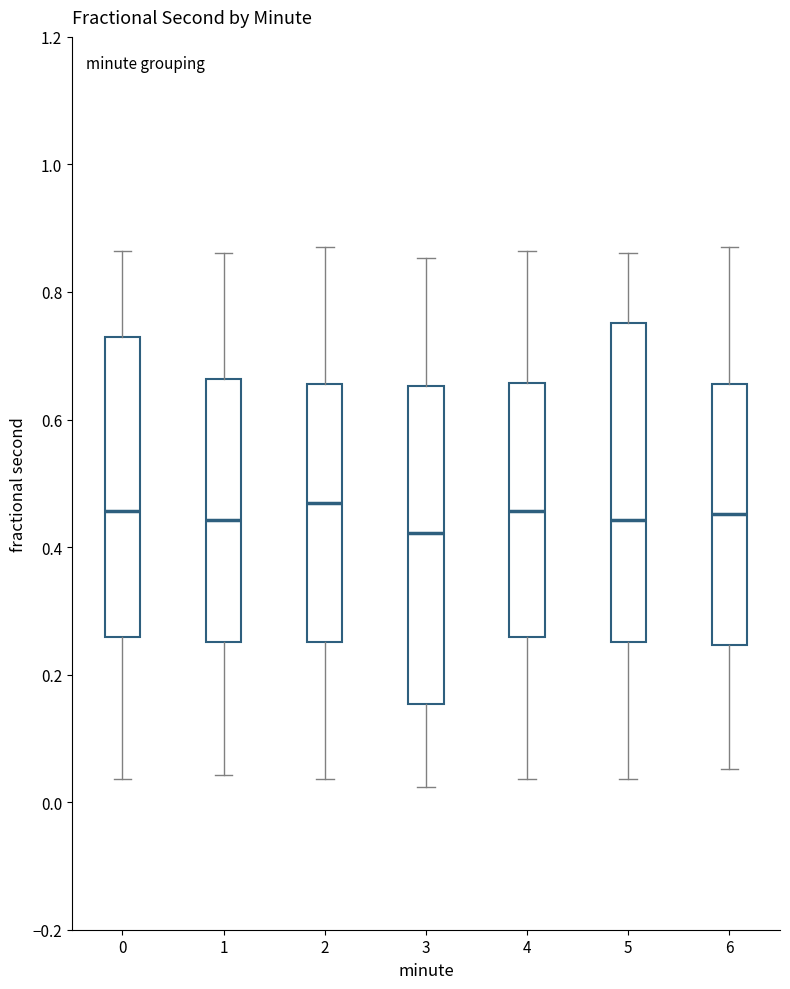

Where does the median line of the box at x = 3 sit on the y-axis? The values are not printed on the chart, so give them approximately, as read against the axis.

0.42